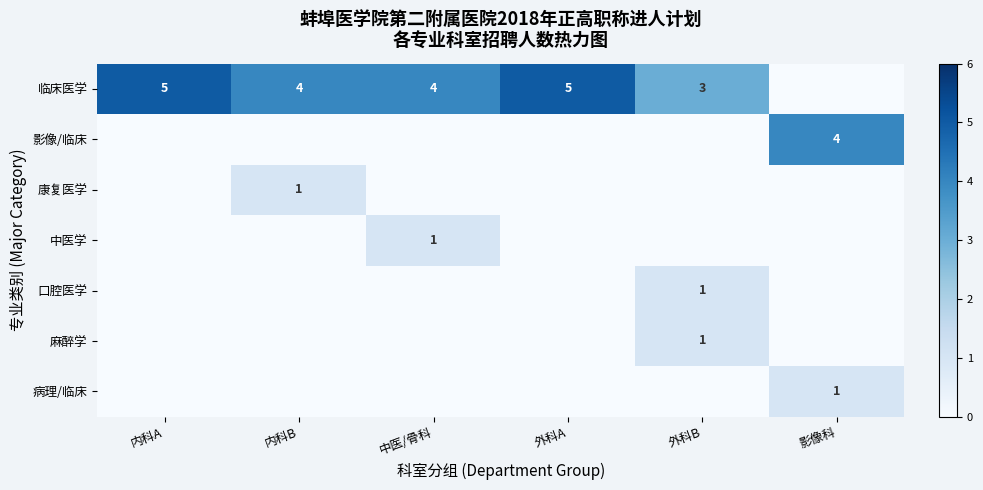

At which category is the sum across all series the highest?

内科A